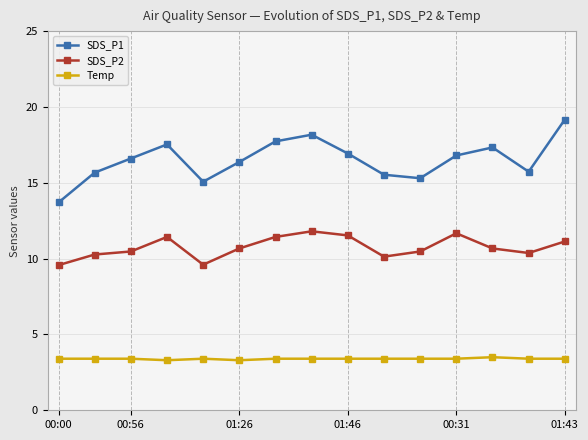

What is the difference between the maximum and second lowest values in the SDS_P1 series?

4.1